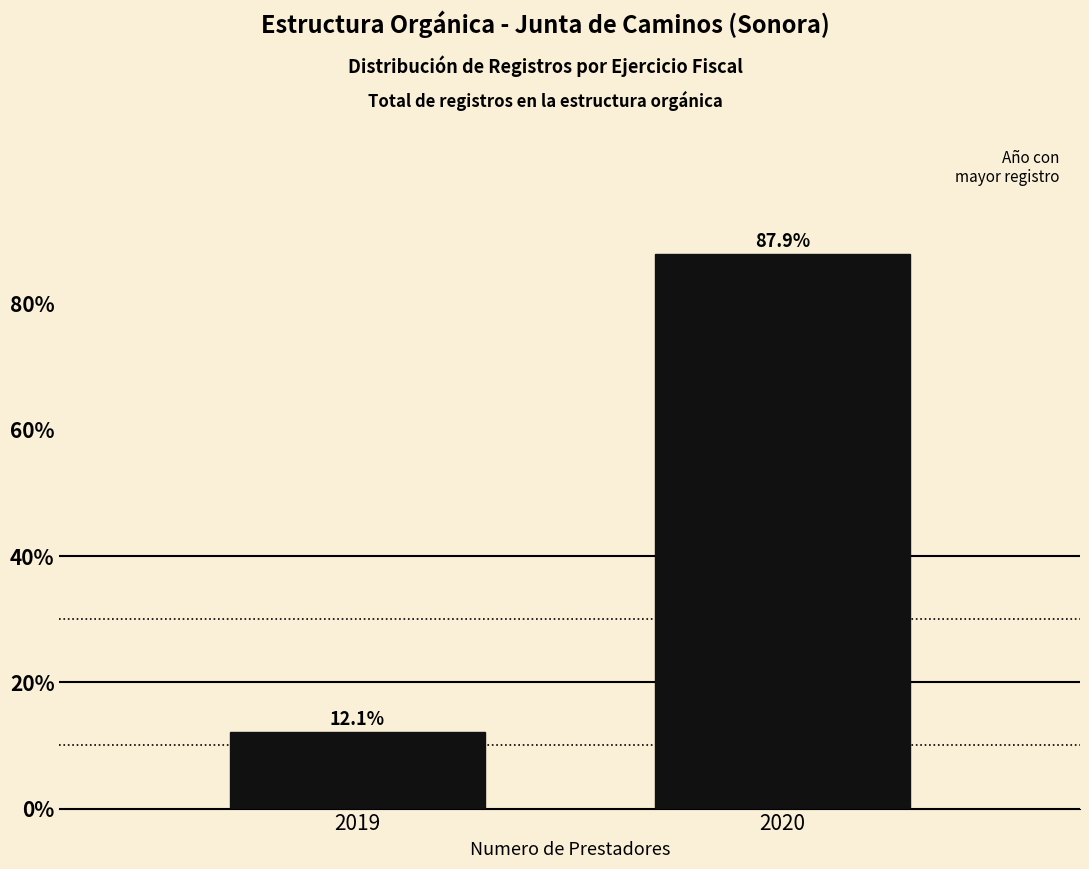

Reading left to right, extract all data points from this chart.

2019=12.1	2020=87.9